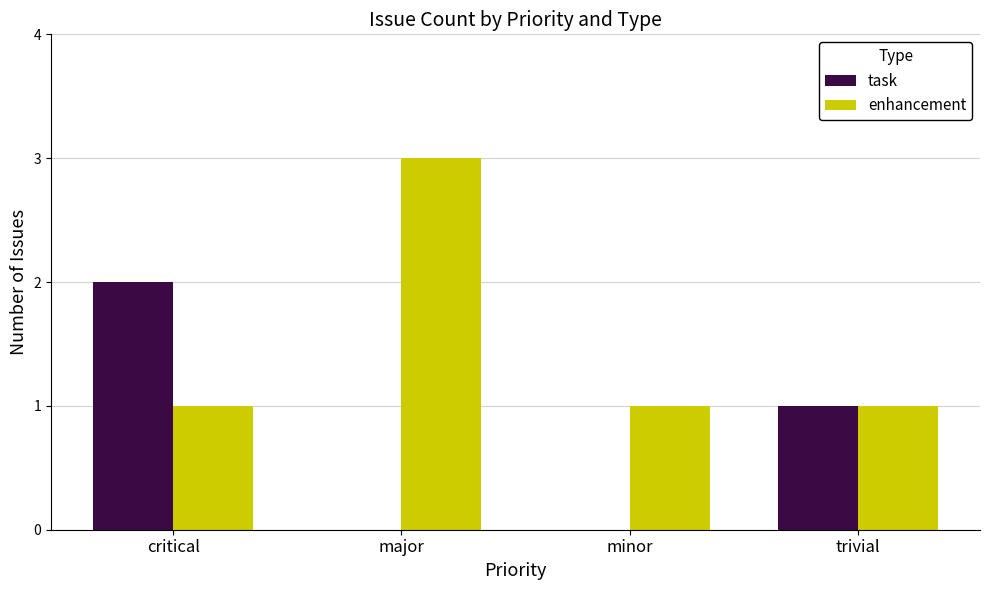

What is the sum of all enhancement values?

6